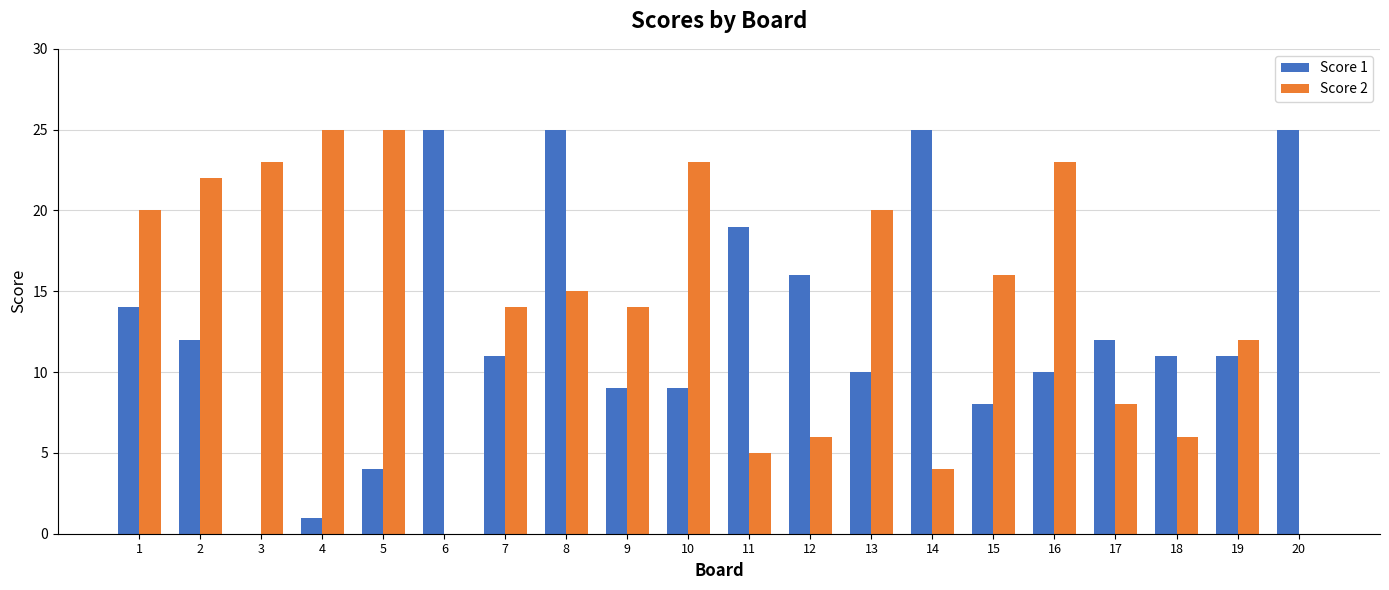

Is the value of Score 1 at 15 greater than the value of Score 2 at 4?

No